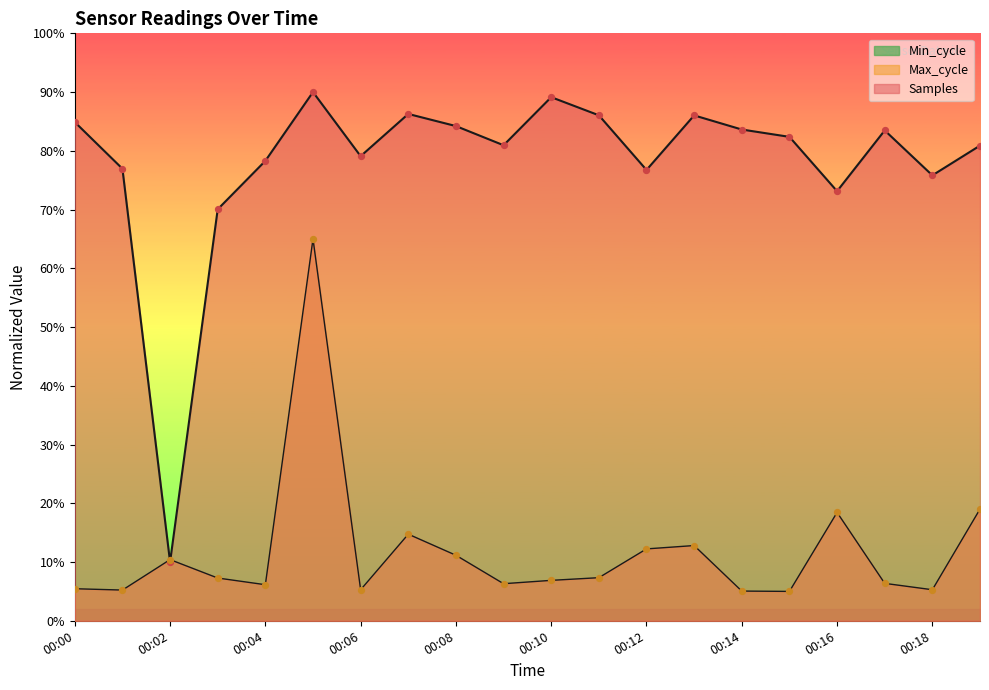

What is the total value across all series at 00:14?

88.7